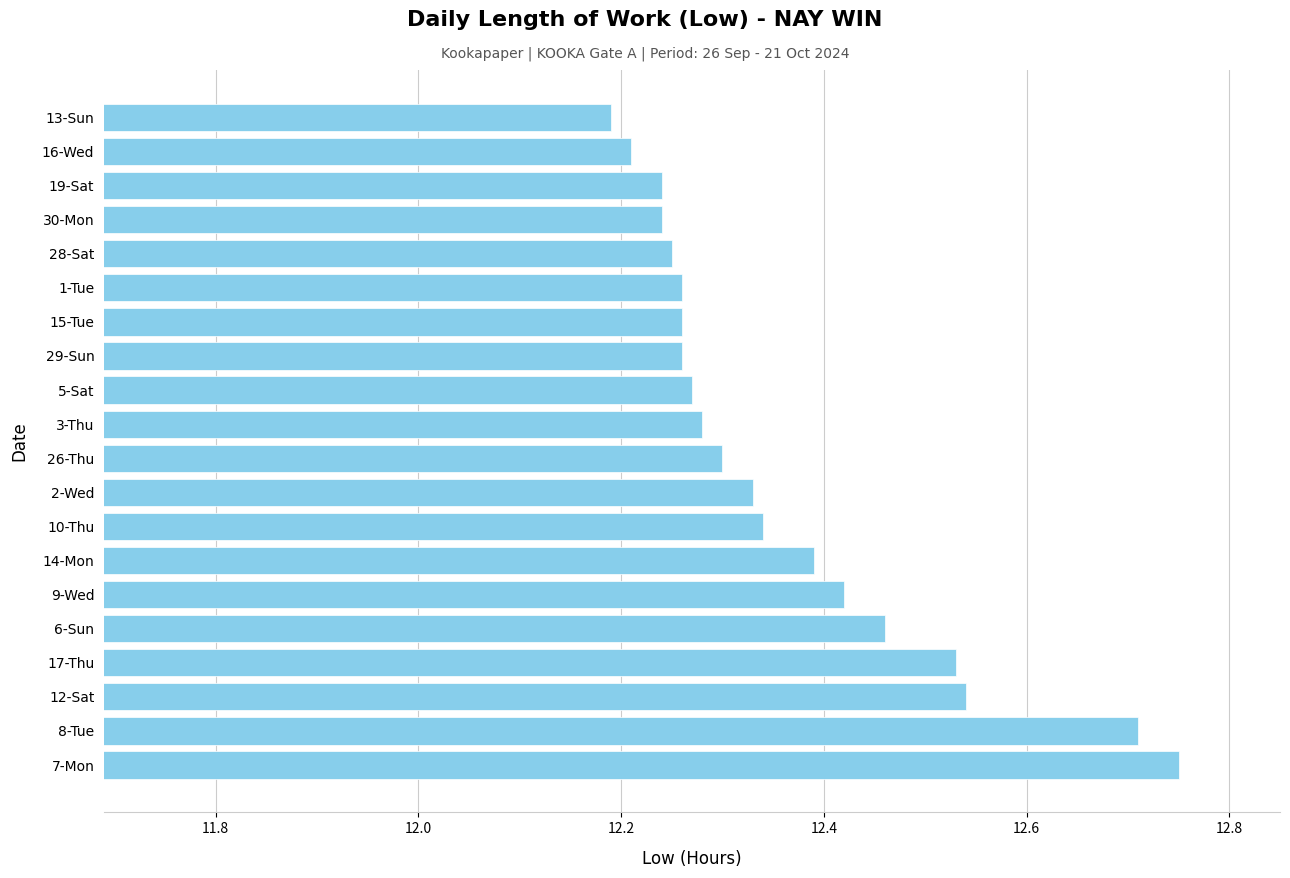

Count the values in the range 12 to 13.

20